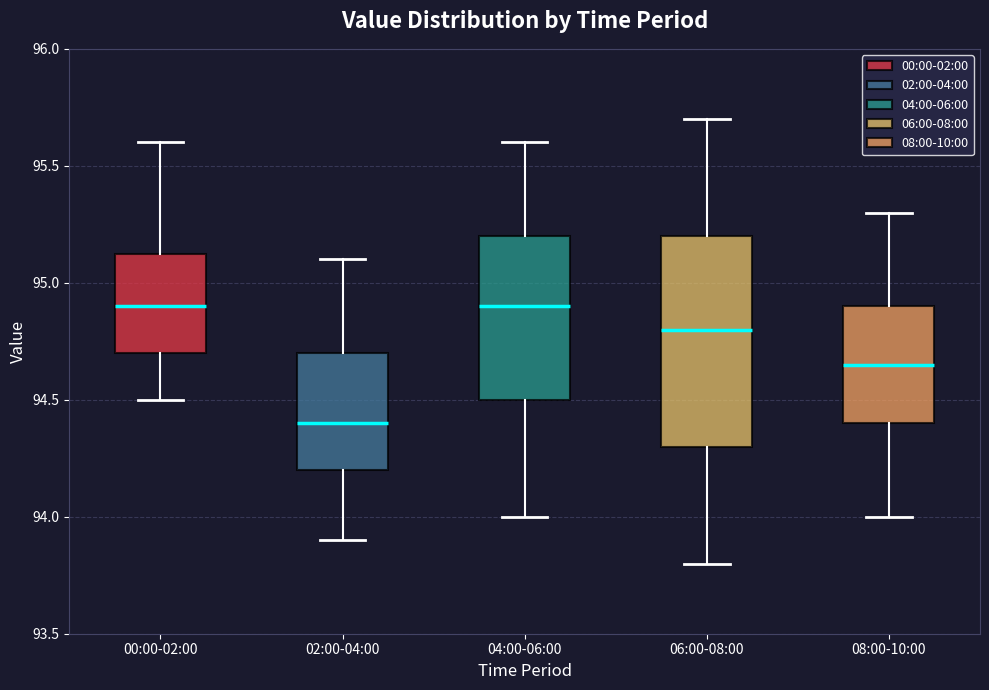

Which box has the lowest median line?

02:00-04:00